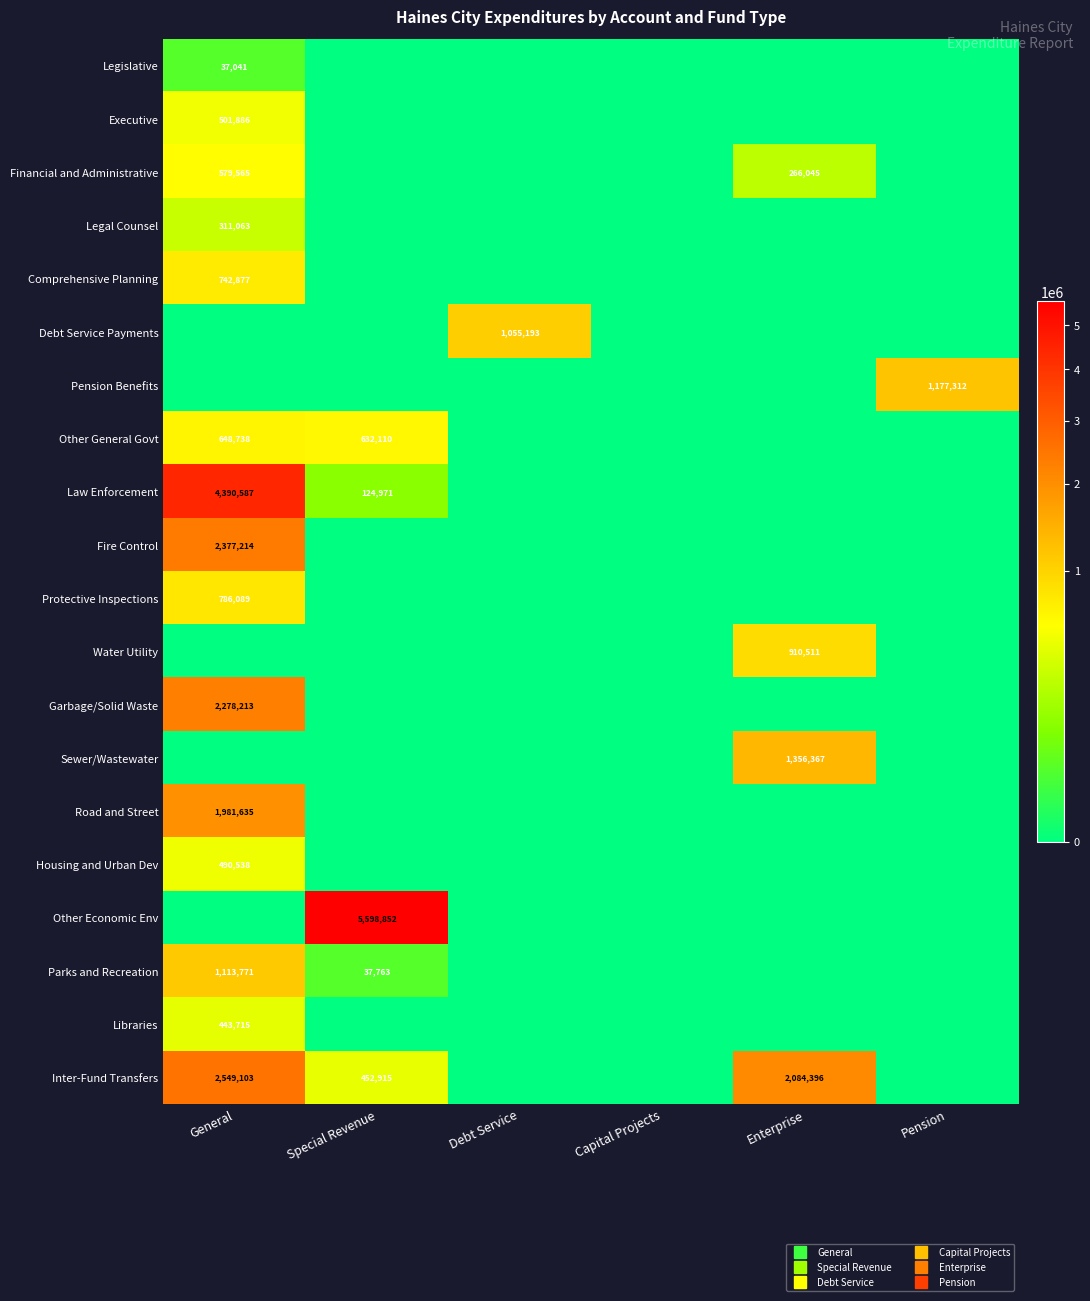

True or false: Libraries has a value of 246810 at Capital Projects.

False